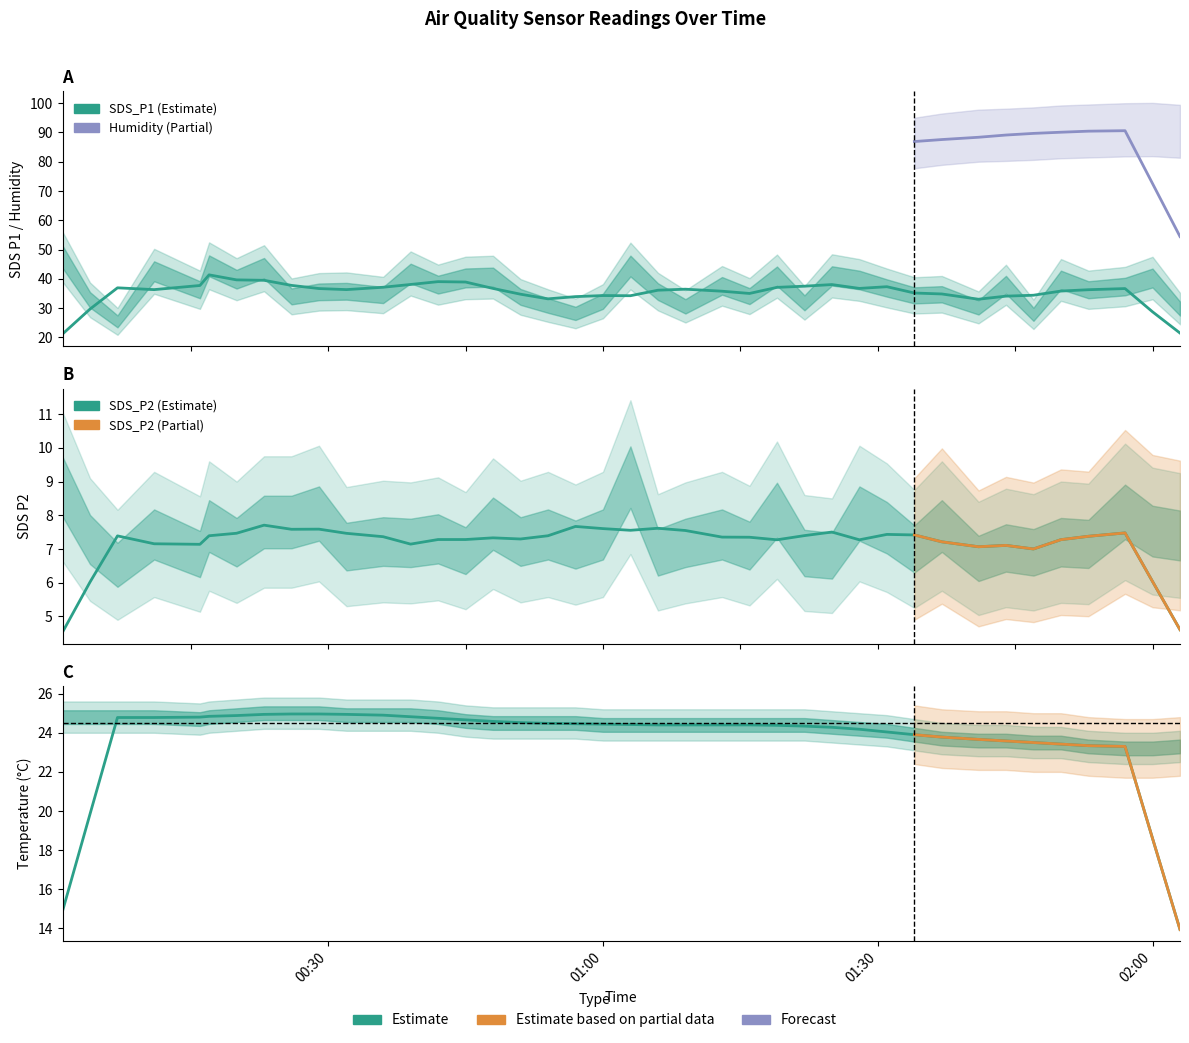

How many values in the SDS_P2 series are below 7?

8